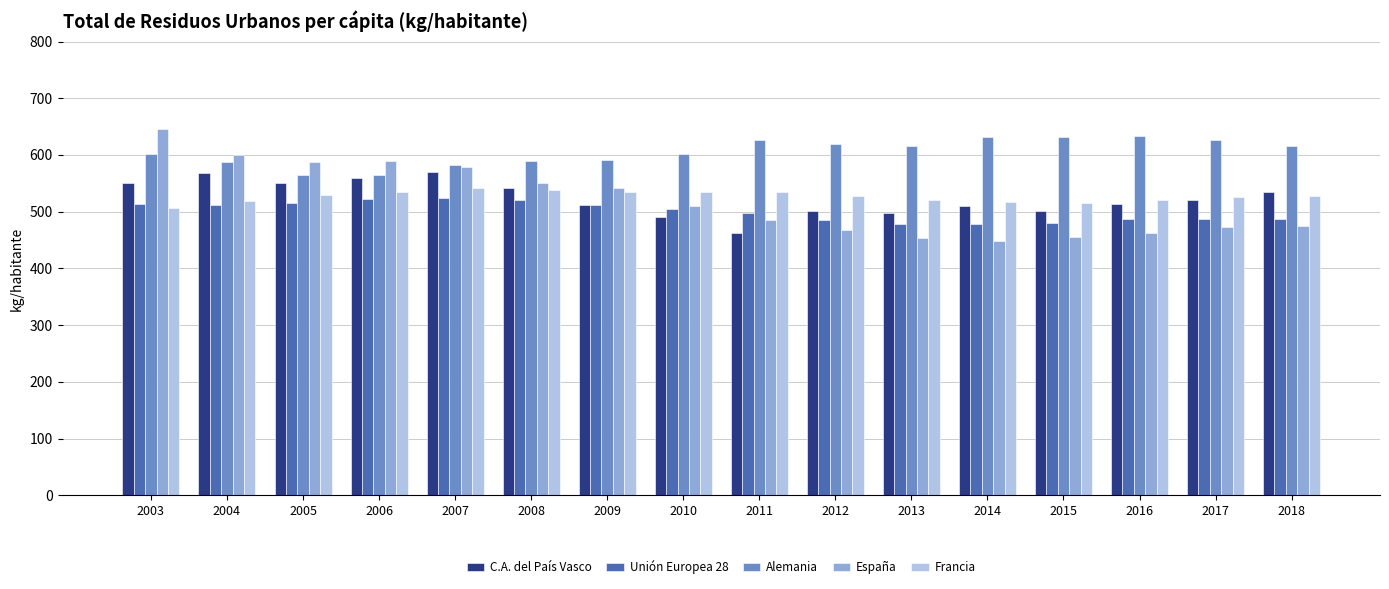

What is the approximate value of Unión Europea 28 at 2007?

524.0